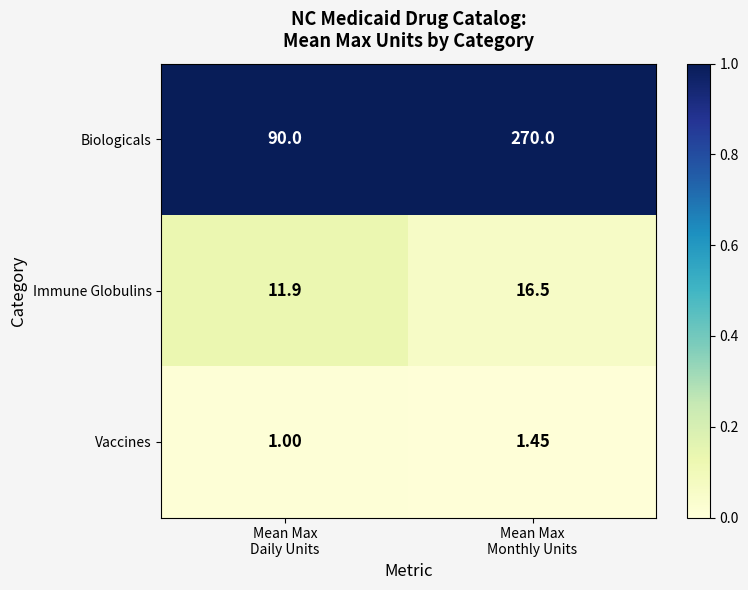

Which series has the widest spread of values?

Biologicals